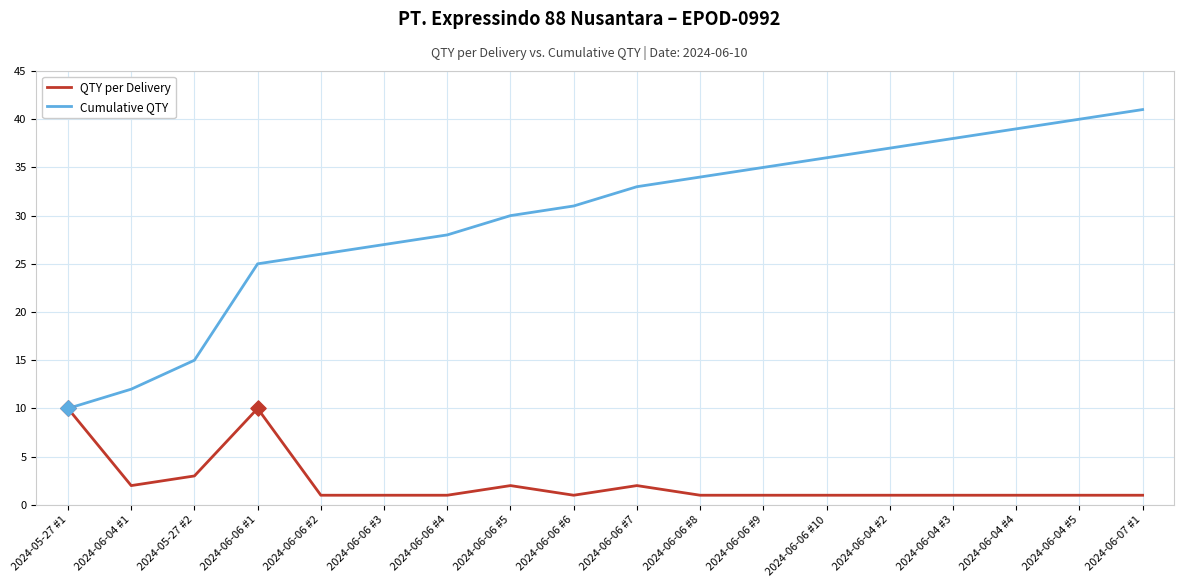

Is the value of Cumulative QTY at 2024-05-27 #1 greater than the value of QTY per Delivery at 2024-06-07 #1?

Yes